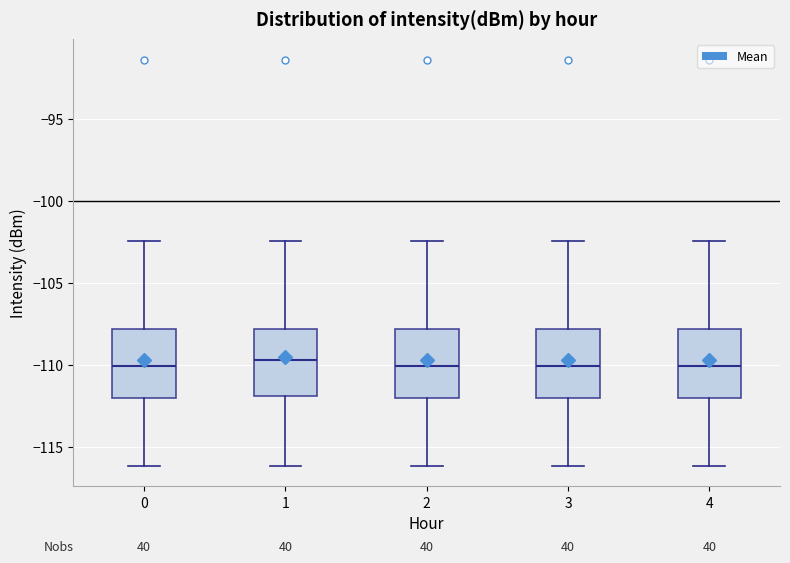

Reading left to right, transcribe this box plot: for each box, give where its median line is, the range the box spans, and where its two whiskers end, as read against the y-axis. The values are not printed on the chart, so give them approximately, as read against the axis.

0: median -110.0, box -112.0 to -108.0, whiskers -116.0 to -102.5
1: median -109.5, box -112.0 to -108.0, whiskers -116.0 to -102.5
2: median -110.0, box -112.0 to -108.0, whiskers -116.0 to -102.5
3: median -110.0, box -112.0 to -108.0, whiskers -116.0 to -102.5
4: median -110.0, box -112.0 to -108.0, whiskers -116.0 to -102.5